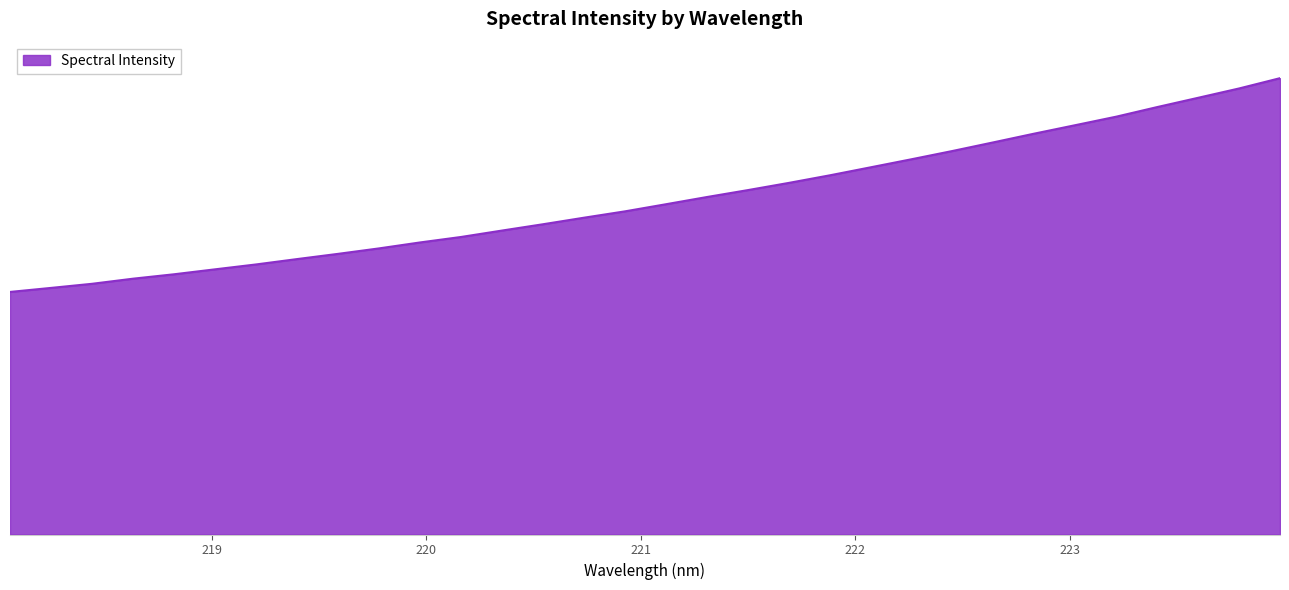

What is the smallest value displayed?

1190.9